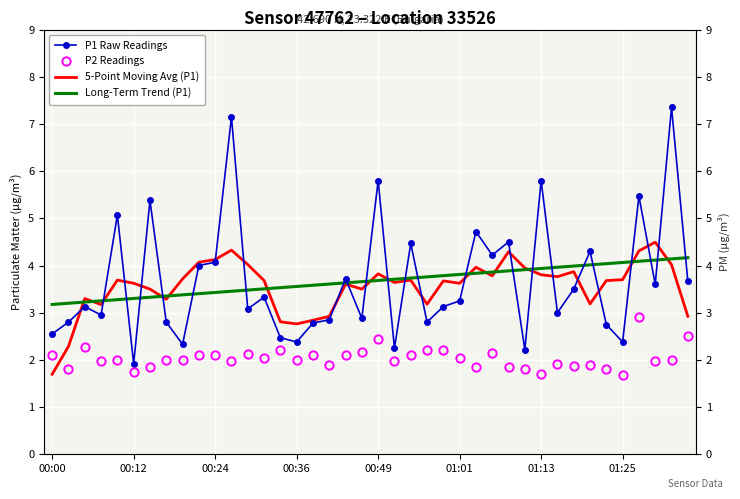

What is the average value of the P2 Readings series?

2.0